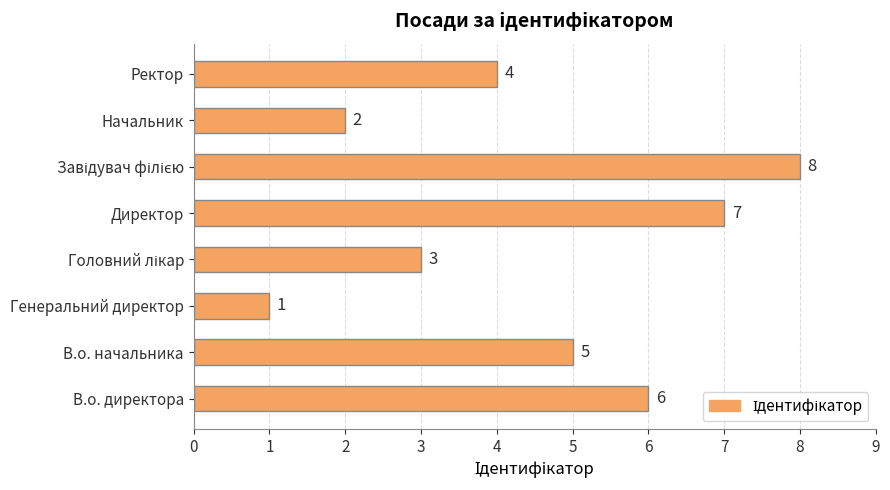

Count the values in the range 3 to 7.

5